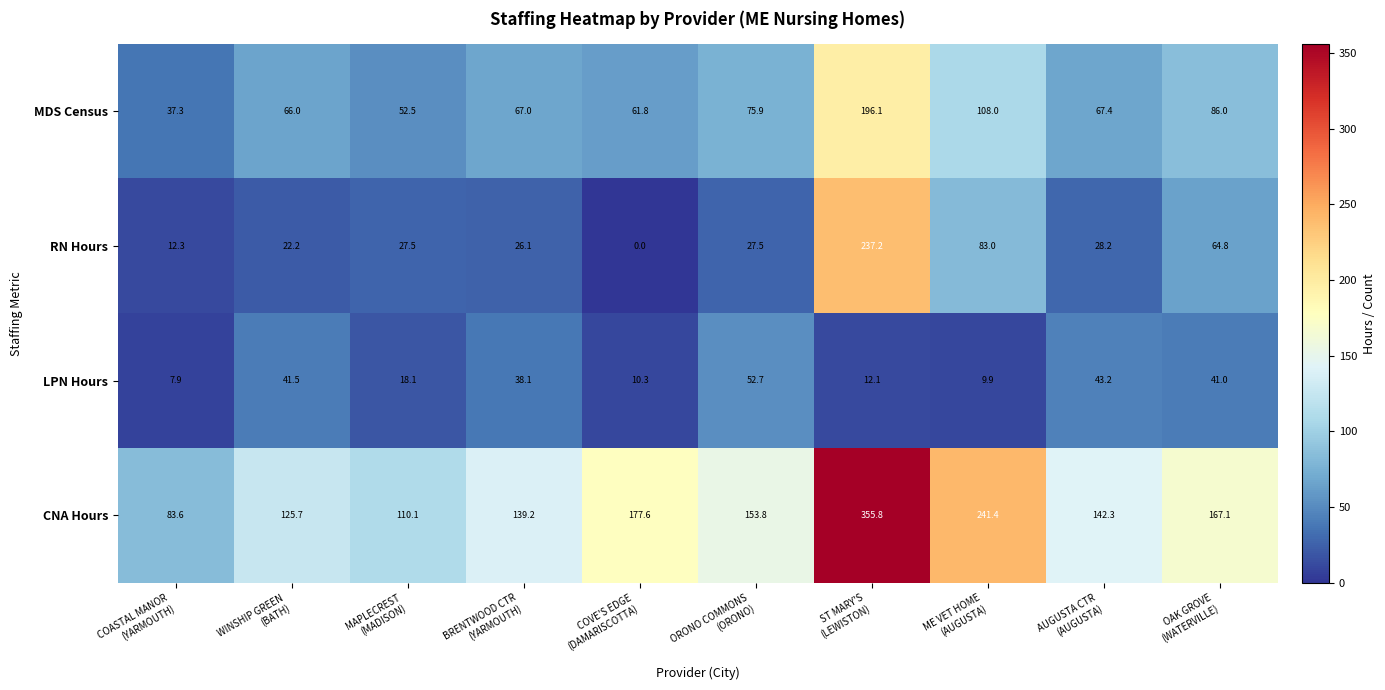

List the series in order of their overall mean, lowest first.

LPN Hours, RN Hours, MDS Census, CNA Hours